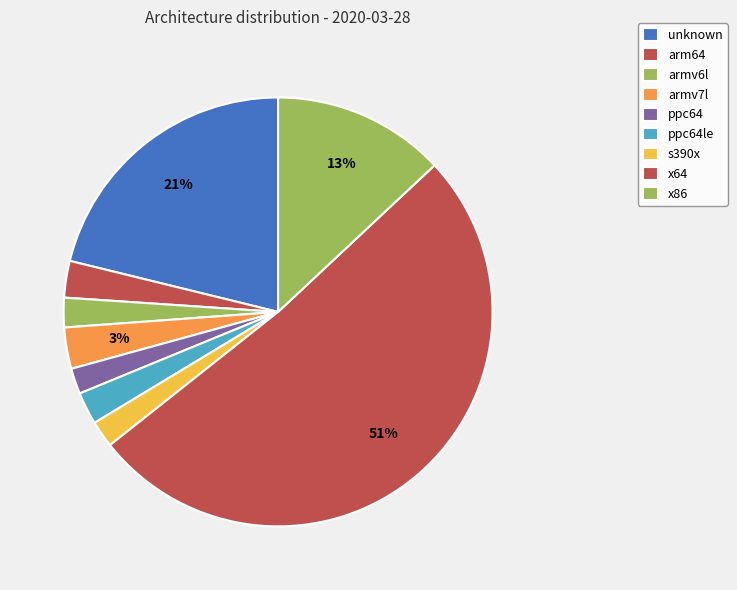

How many slices are in this pie chart?

9